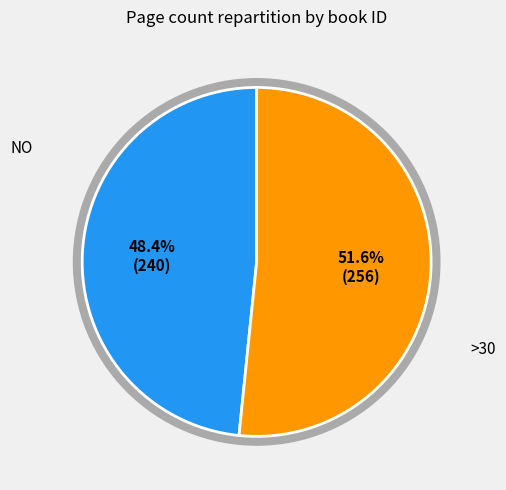

How many segments does this pie chart have?

2